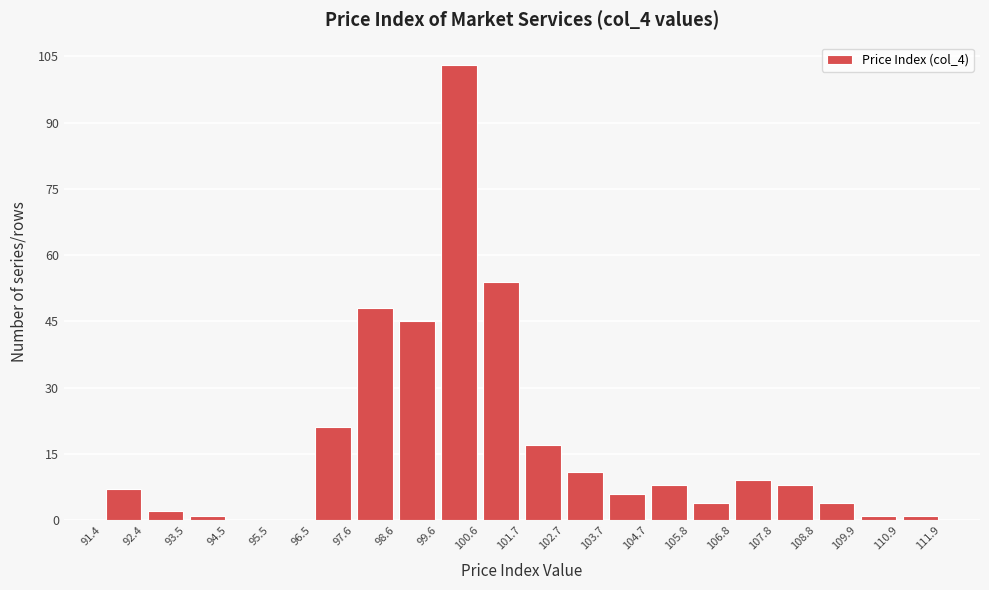

Reading left to right, list every bar in this chart as the range it spans on the x-axis followed by its height. The values are not printed on the chart, so give them approximately, as read against the axis.

91.4 to 92.4: 8
92.4 to 93.5: 2
93.5 to 94.5: under 2
94.5 to 95.5: 0
95.5 to 96.5: 0
96.5 to 97.6: 22
97.6 to 98.6: 48
98.6 to 99.6: 46
99.6 to 100.6: 104
100.6 to 101.7: 54
101.7 to 102.7: 18
102.7 to 103.7: 12
103.7 to 104.7: 6
104.7 to 105.8: 8
105.8 to 106.8: 4
106.8 to 107.8: 10
107.8 to 108.8: 8
108.8 to 109.9: 4
109.9 to 110.9: under 2
110.9 to 111.9: under 2